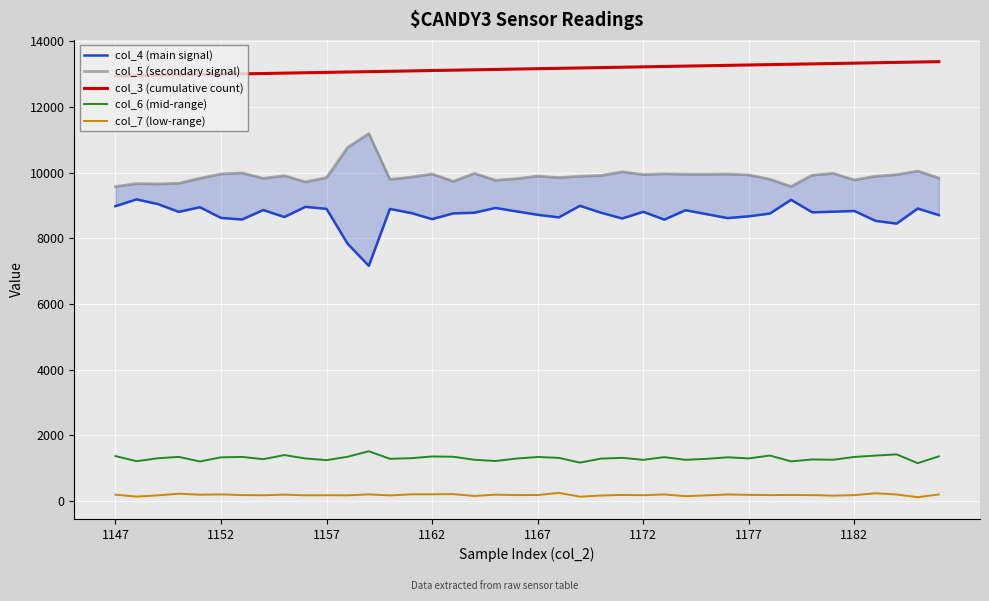

At how many categories does at least one series exceed 6873?

40